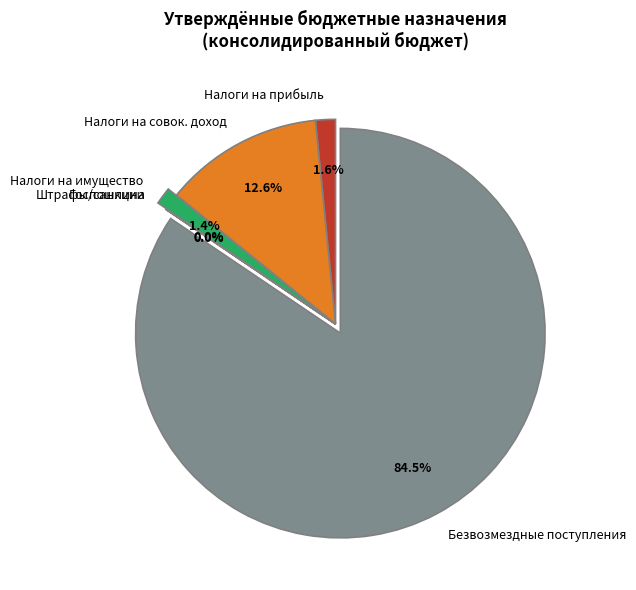

Which slice is the largest?

Безвозмездные поступления